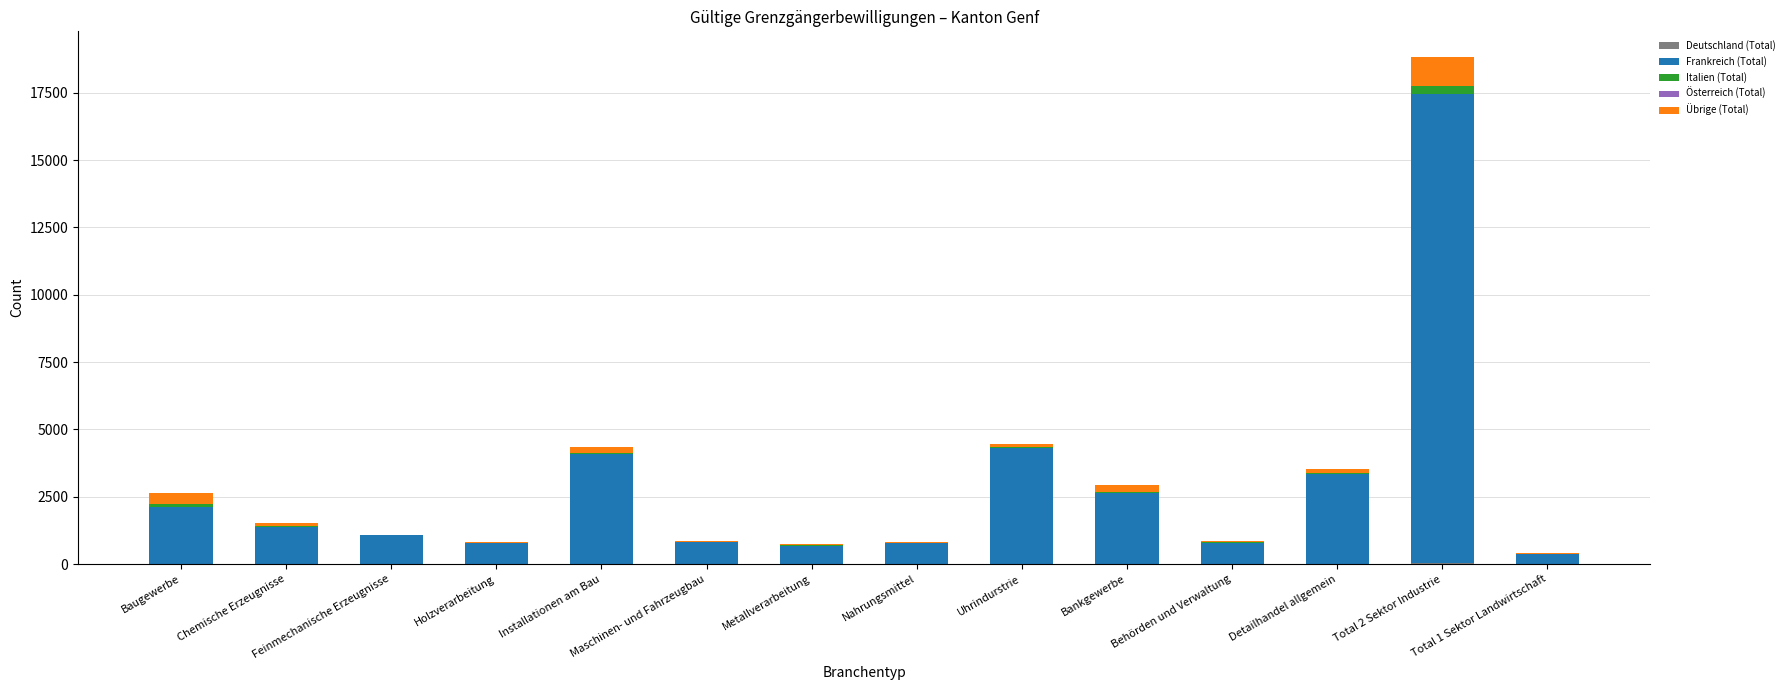

At which category is the sum across all series the highest?

Total 2 Sektor Industrie